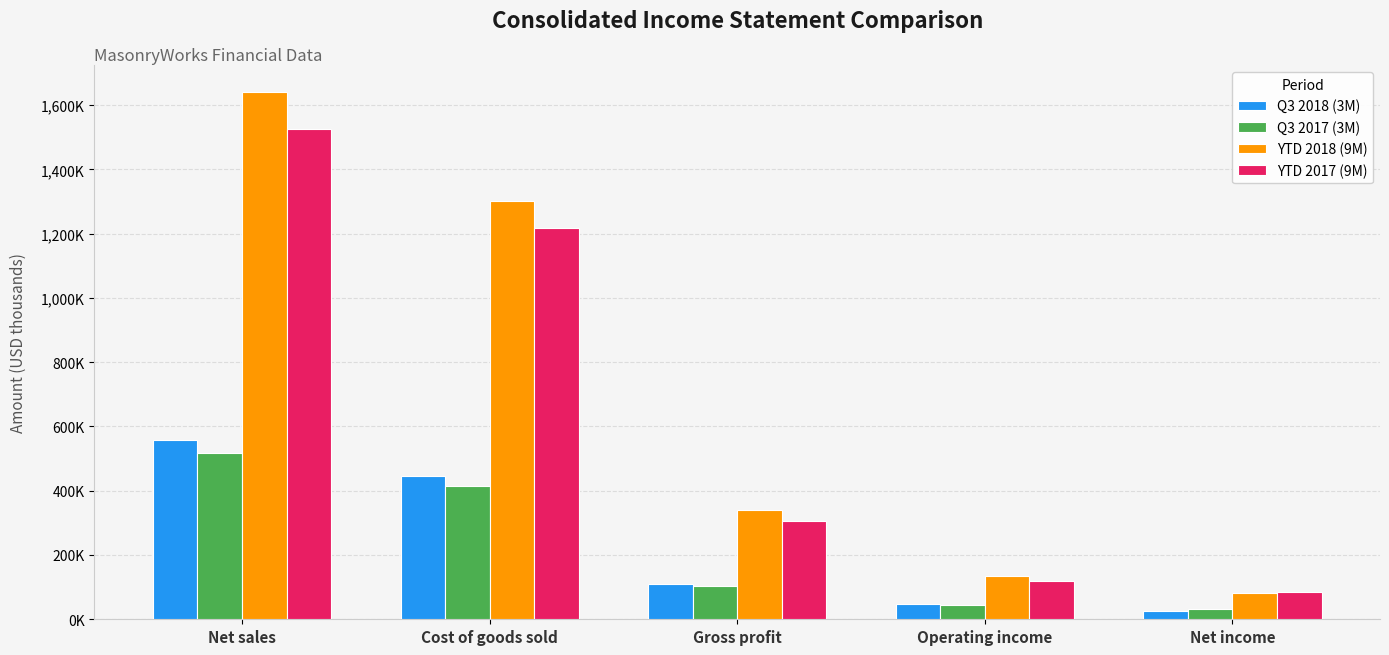

What is the smallest value displayed?

25544